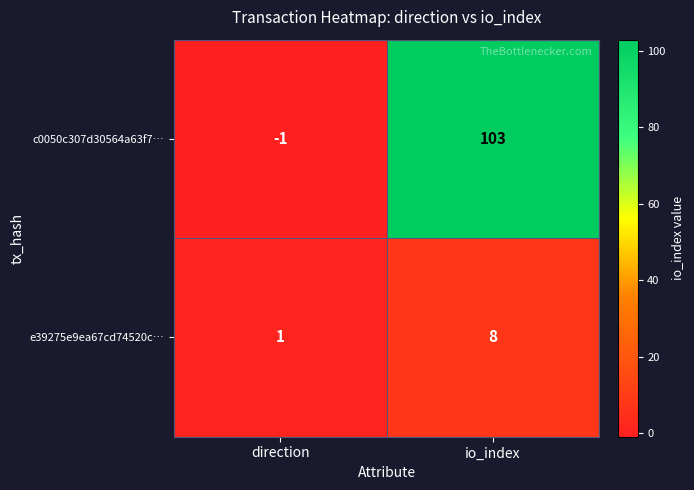

At which category is the sum across all series the highest?

io_index